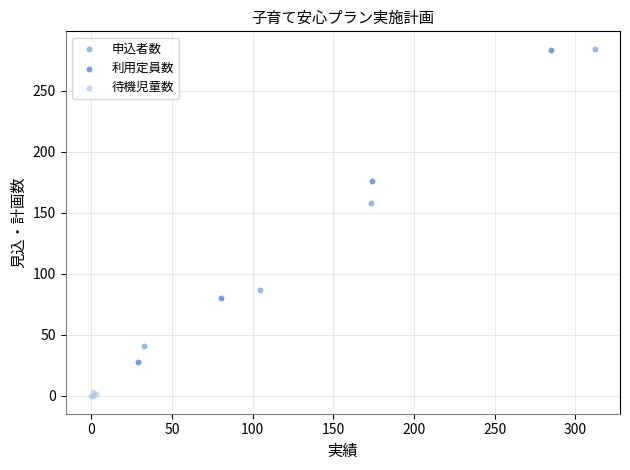

Which series has the widest spread of Y values?

利用定員数